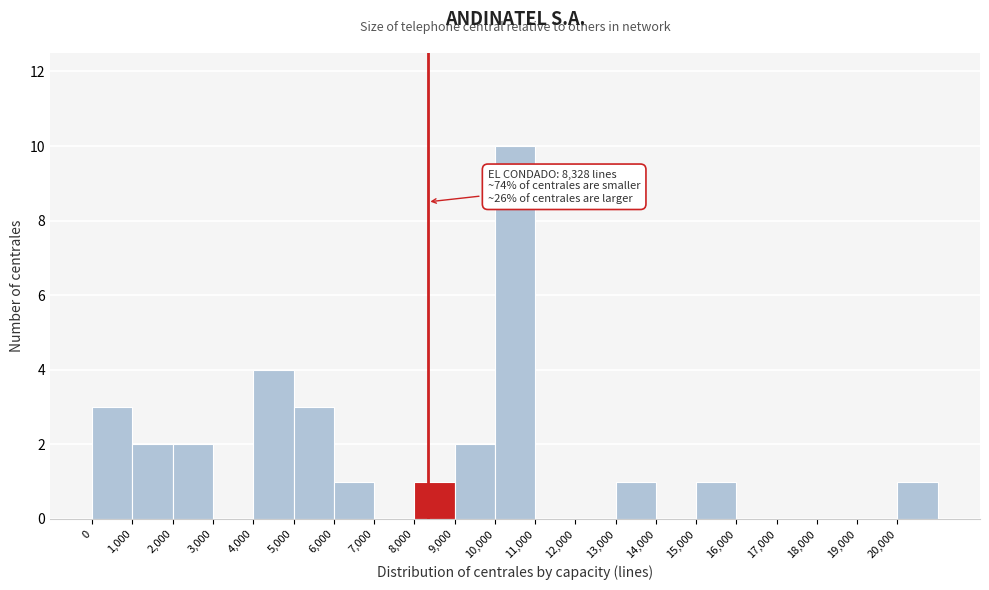

Which range on the x-axis has the tallest bar?

10000 to 11000